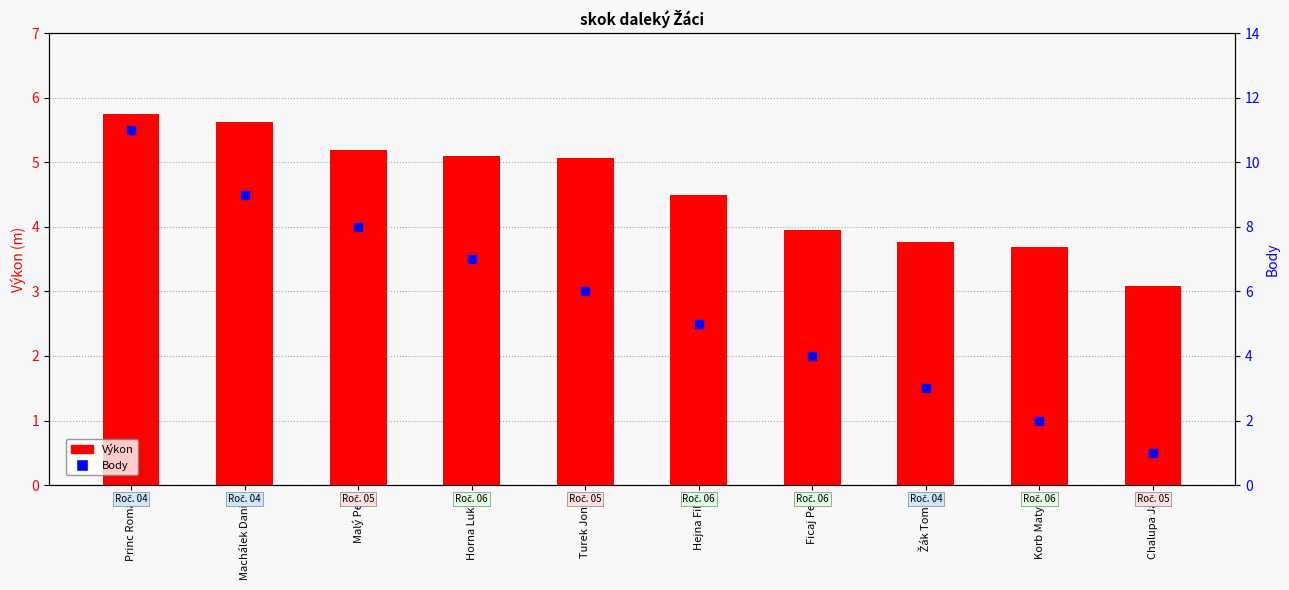

Which series reaches the maximum Y coordinate?

Body